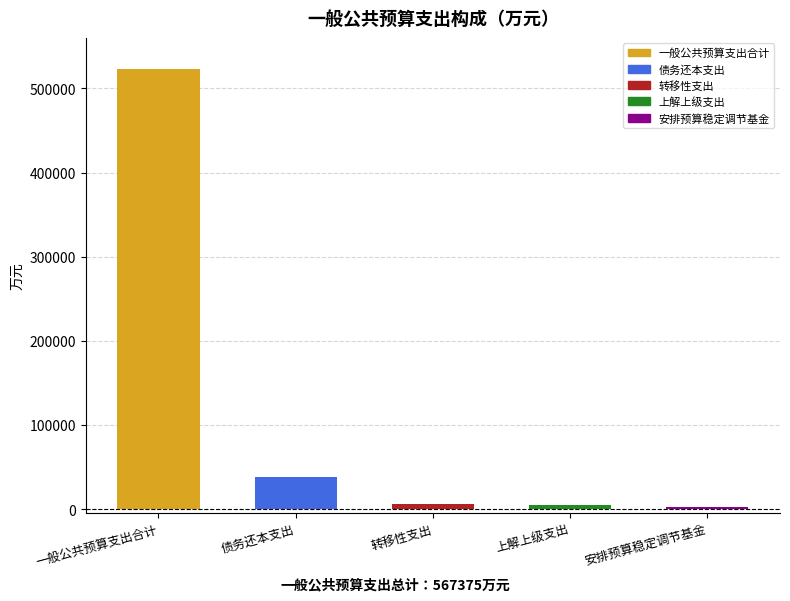

What is the label of the 4th bar from the right?

债务还本支出